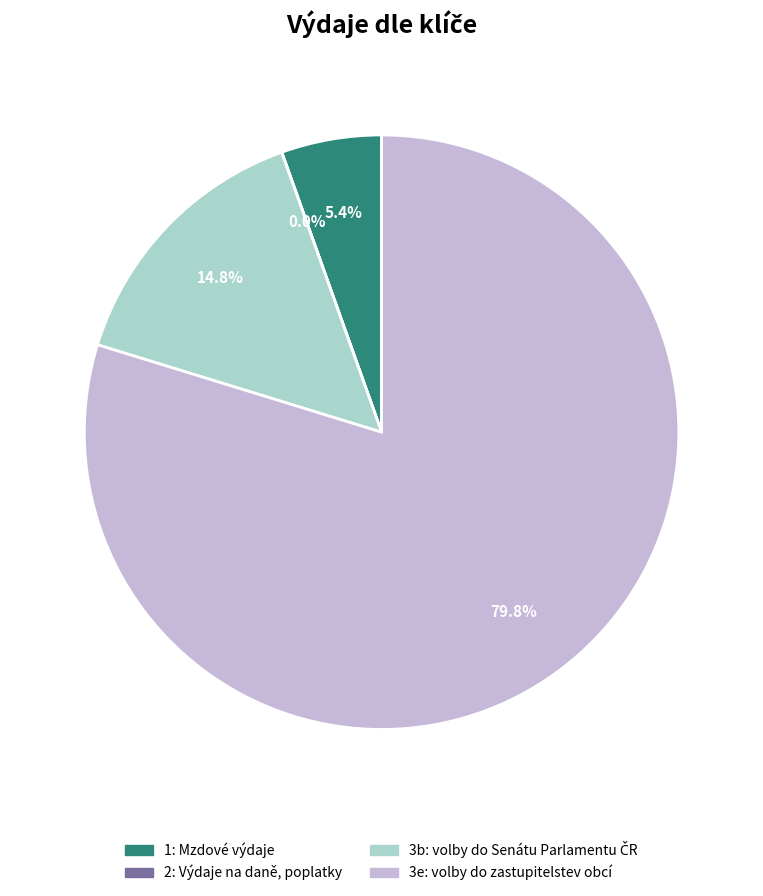

Which slice represents more than half of the pie?

3e